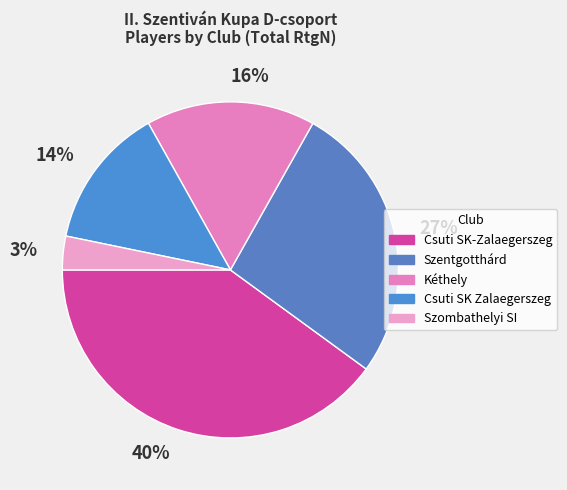

Is there any slice that represents more than half of the pie?

No